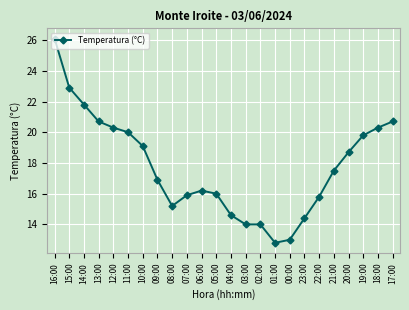

True or false: the data shows 16.9 at 09:00.

True